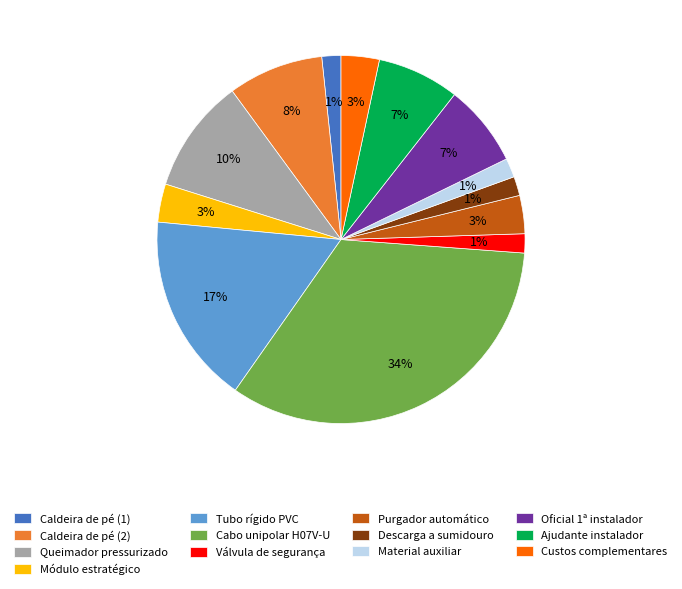

Rank the categories by value from highest to lowest.

Cabo unipolar H07V-U, Tubo rígido PVC, Queimador pressurizado, Caldeira de pé (2), Oficial 1ª instalador, Ajudante instalador, Módulo estratégico, Purgador automático, Custos complementares, Caldeira de pé (1), Válvula de segurança, Descarga a sumidouro, Material auxiliar